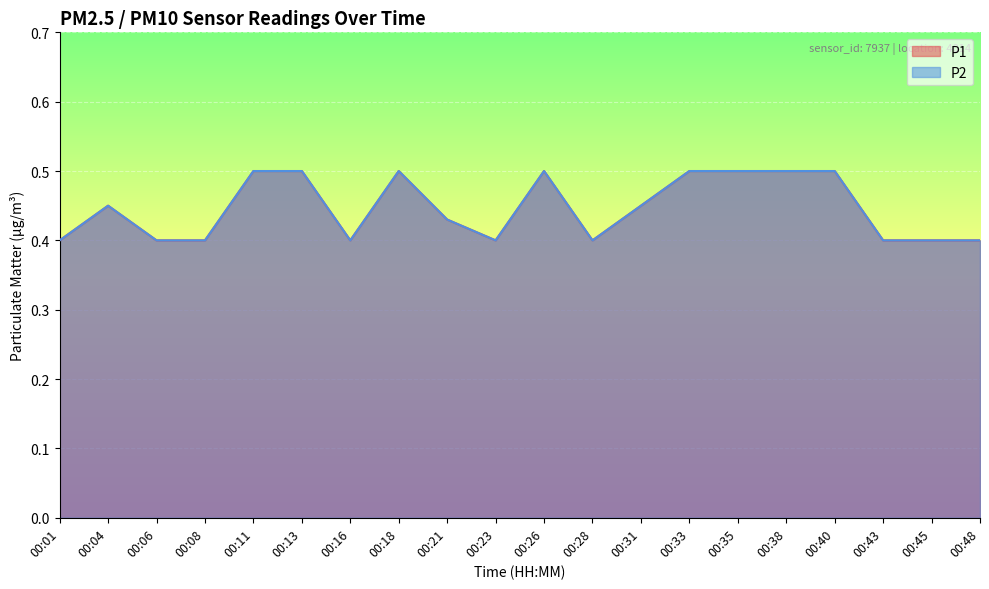

Does the chart display data point markers on the line(s)?

No